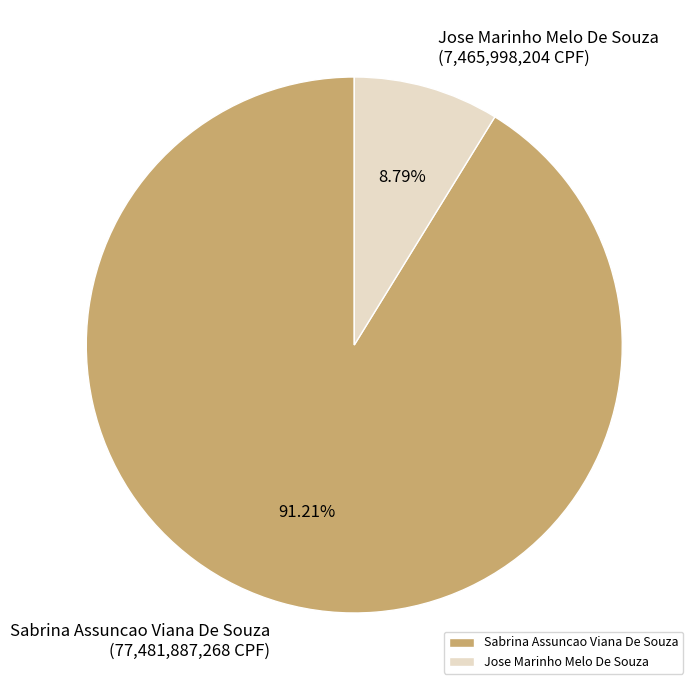

Count the number of slices in the pie.

2